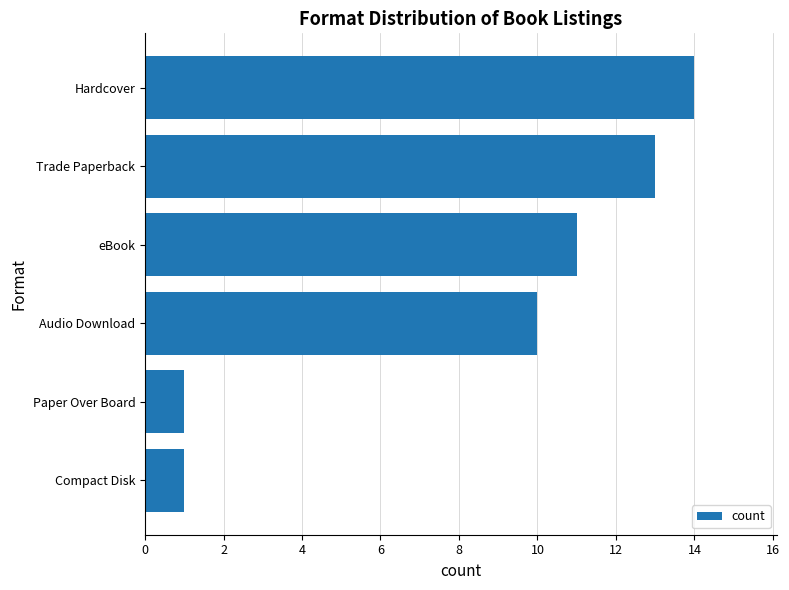

Approximately how many times larger is the value at eBook compared to Compact Disk?

11.0